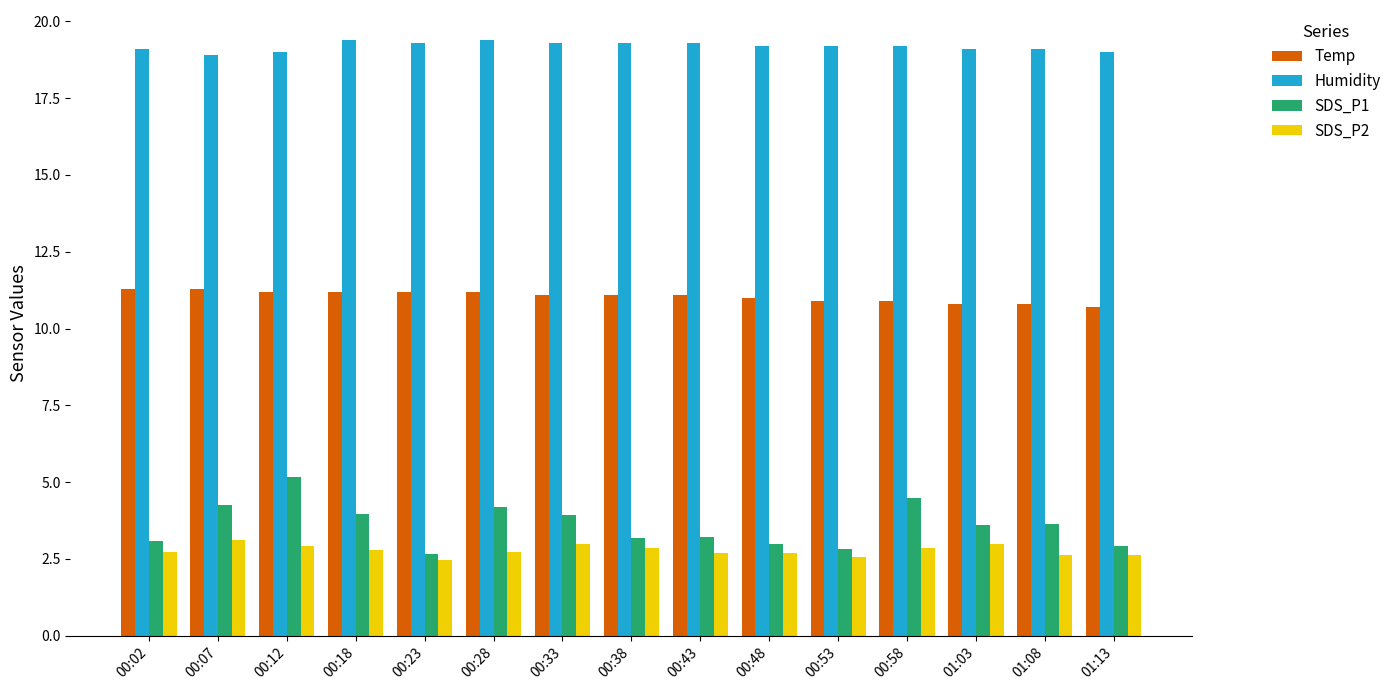

What is the maximum value shown in the chart?

19.4